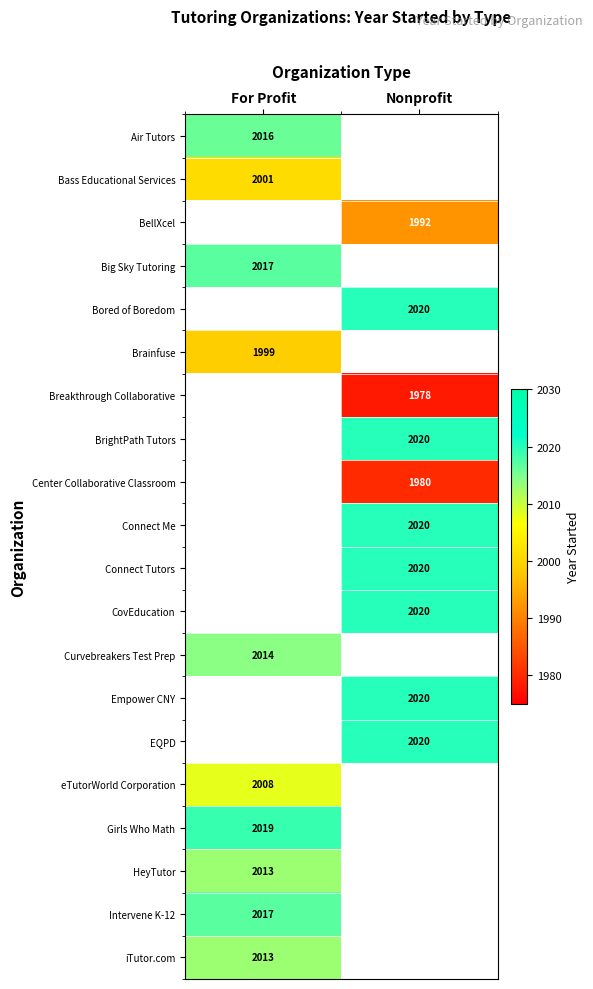

Is it true that Air Tutors equals 2737 at For Profit?

False